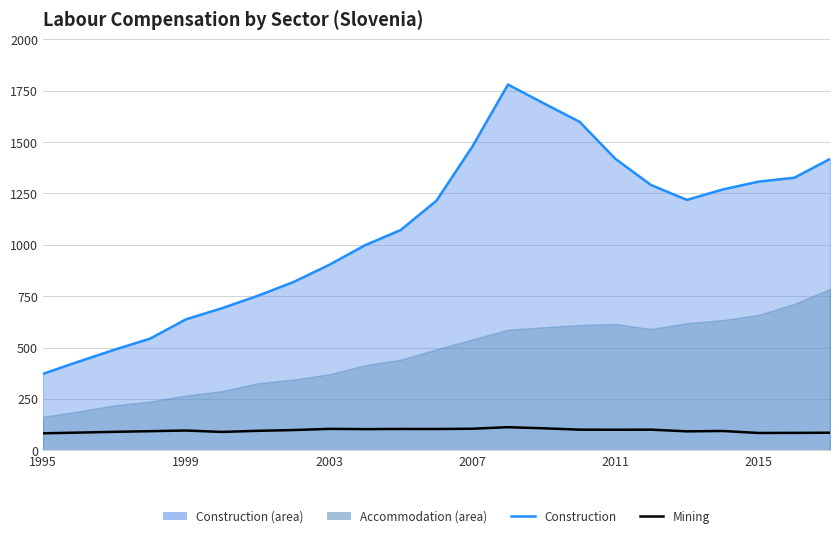

True or false: Construction (line) and Mining intersect in this chart.

False